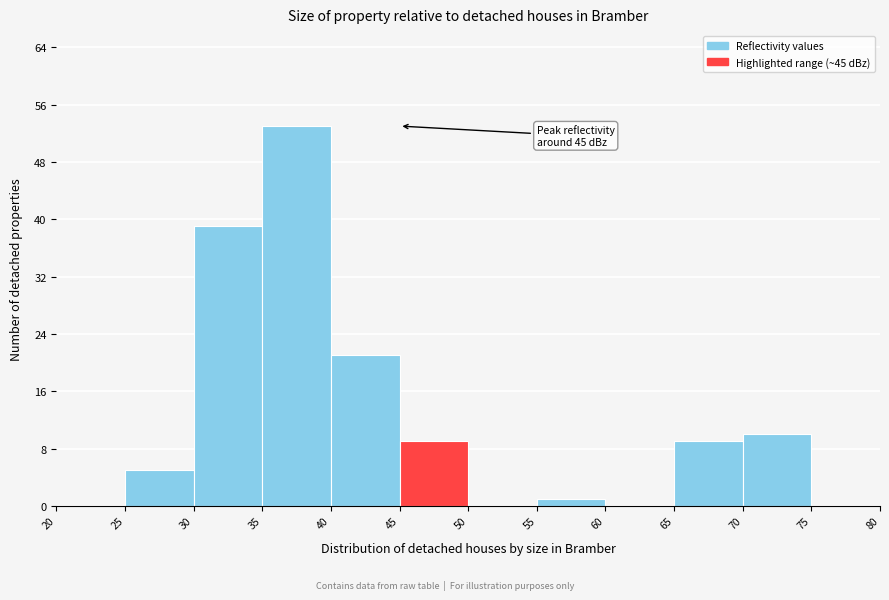

Over which range of the x-axis is the bar tallest?

35 to 40